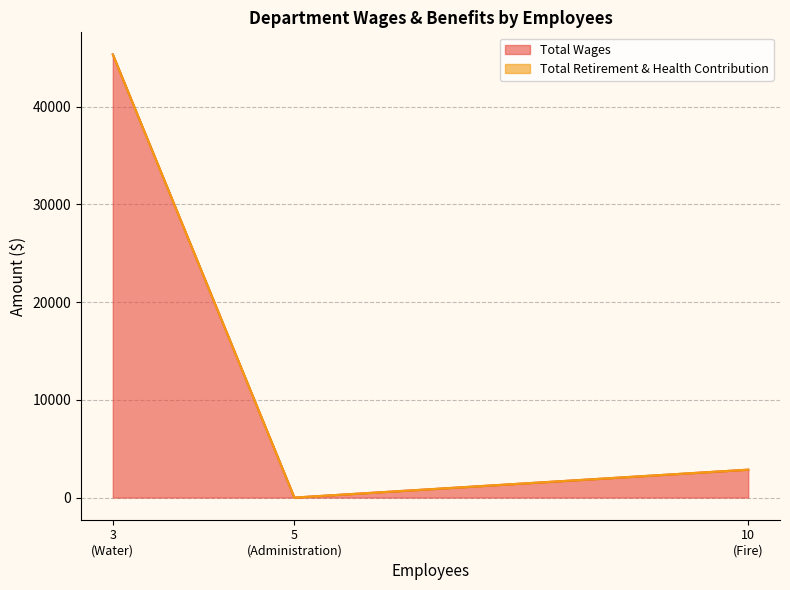

What is the maximum value for Total Wages?

45351